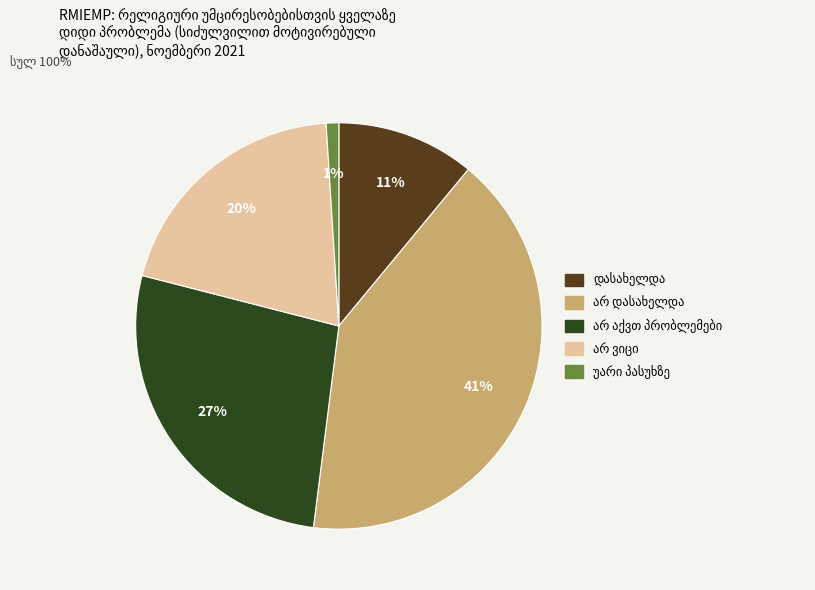

To the nearest percent, what is the average slice percentage?

20%